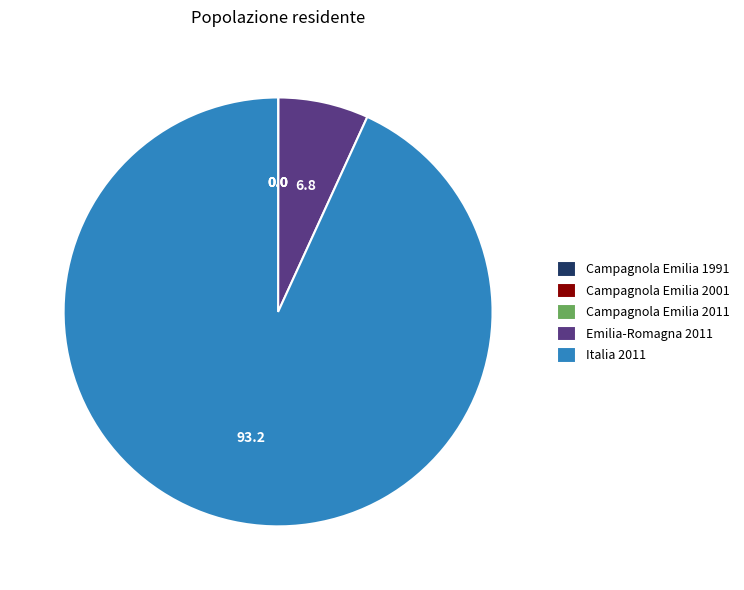

Which category has the biggest portion of the pie?

Italia 2011